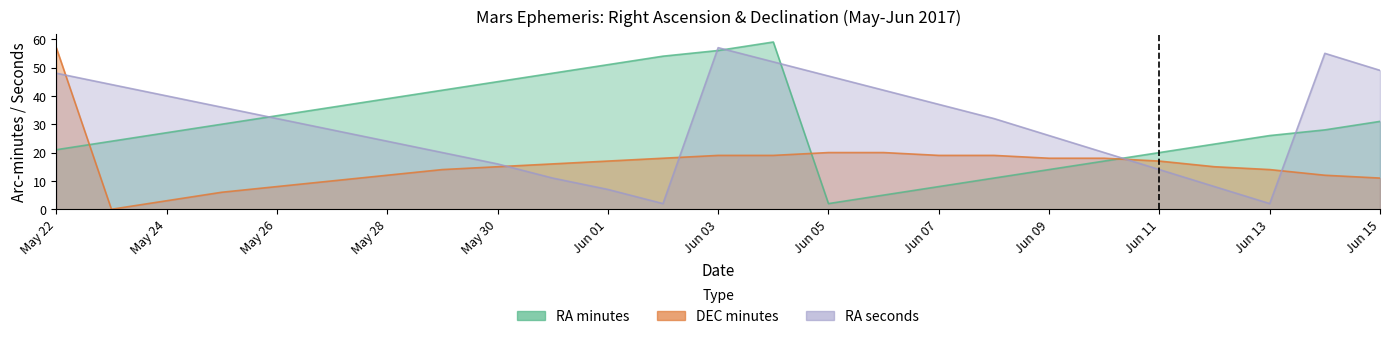

Which series has the widest spread of values?

RA_min